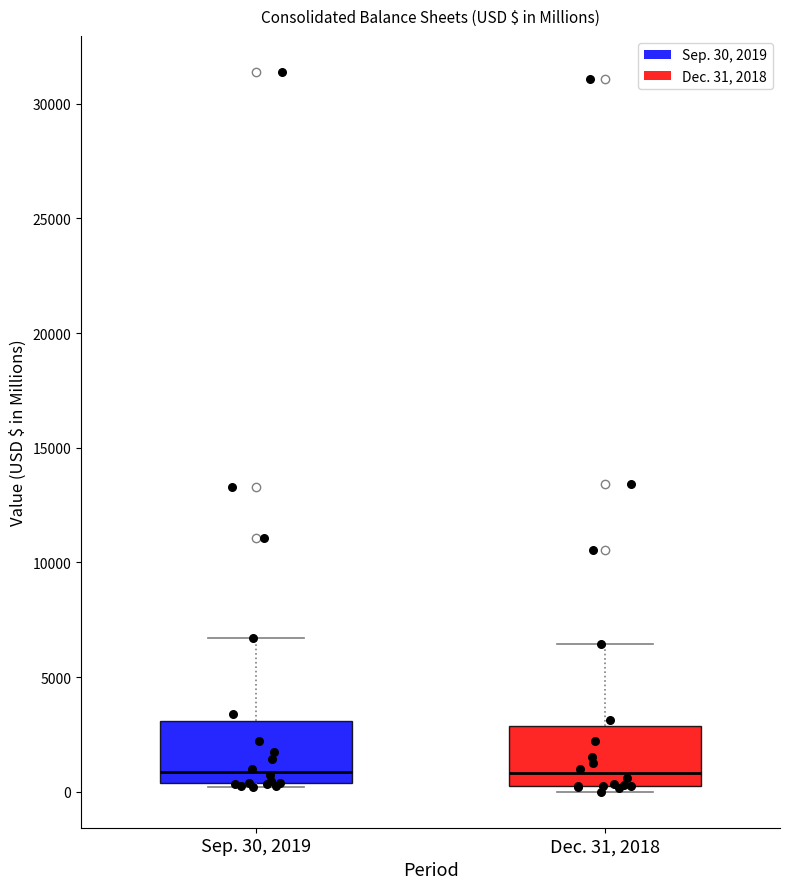

Where does the median line of the box for Sep. 30, 2019 sit on the y-axis? The values are not printed on the chart, so give them approximately, as read against the axis.

1000